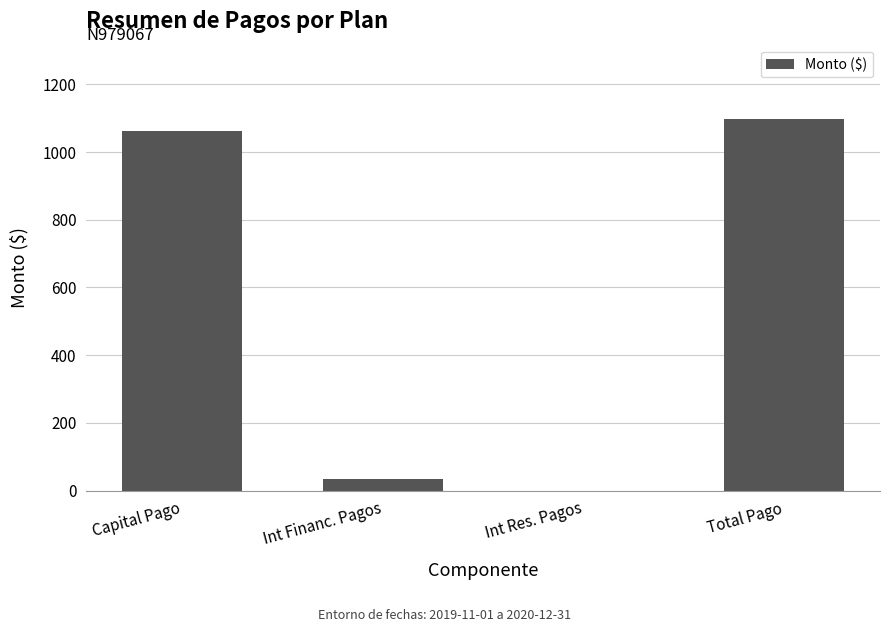

How many data points are above 1063?

2